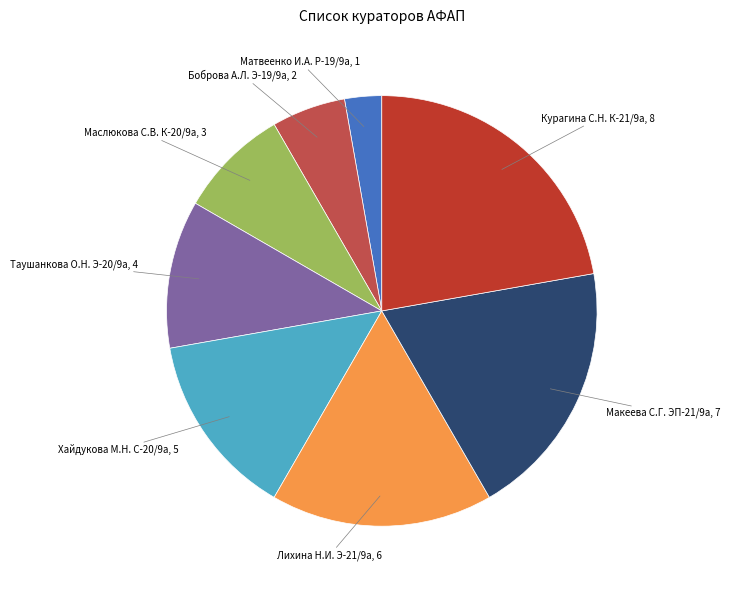

Is there a majority slice in this chart?

No